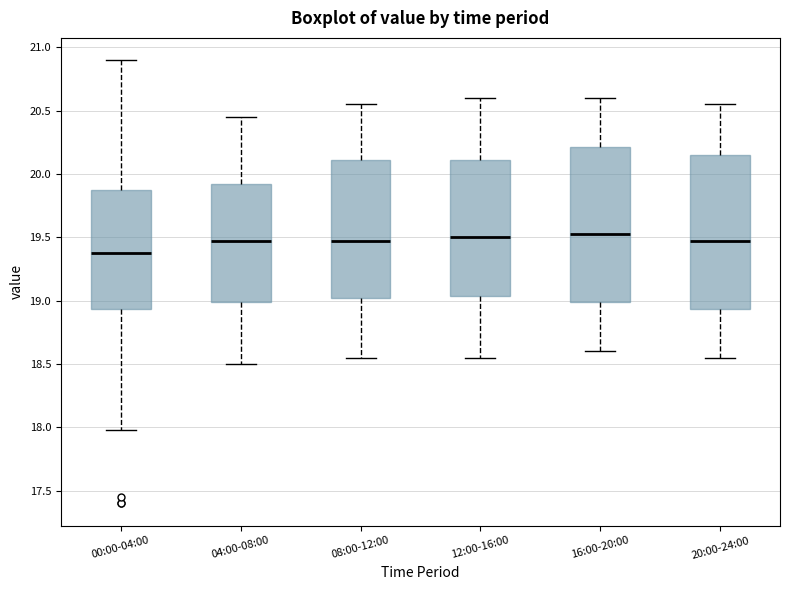

Where does the median line of the box for 20:00-24:00 sit on the y-axis? The values are not printed on the chart, so give them approximately, as read against the axis.

19.50